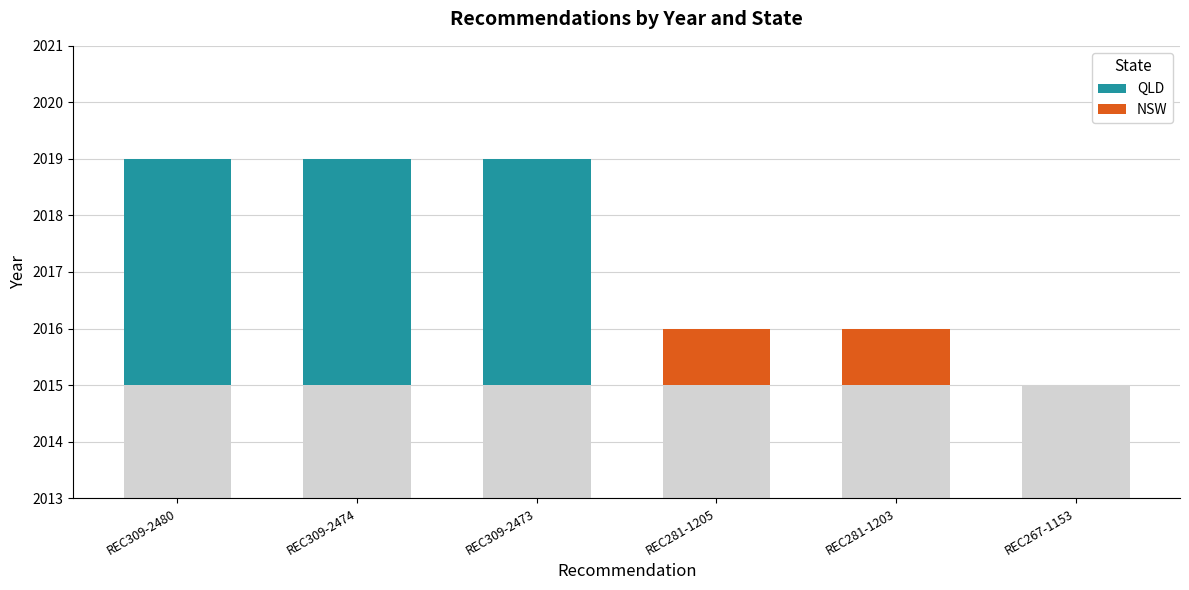

Reading left to right, list all the values displayed in this chart.

QLD: REC309-2480=4	REC309-2474=4	REC309-2473=4	REC281-1205=0	REC281-1203=0	REC267-1153=0
NSW: REC309-2480=0	REC309-2474=0	REC309-2473=0	REC281-1205=1	REC281-1203=1	REC267-1153=0